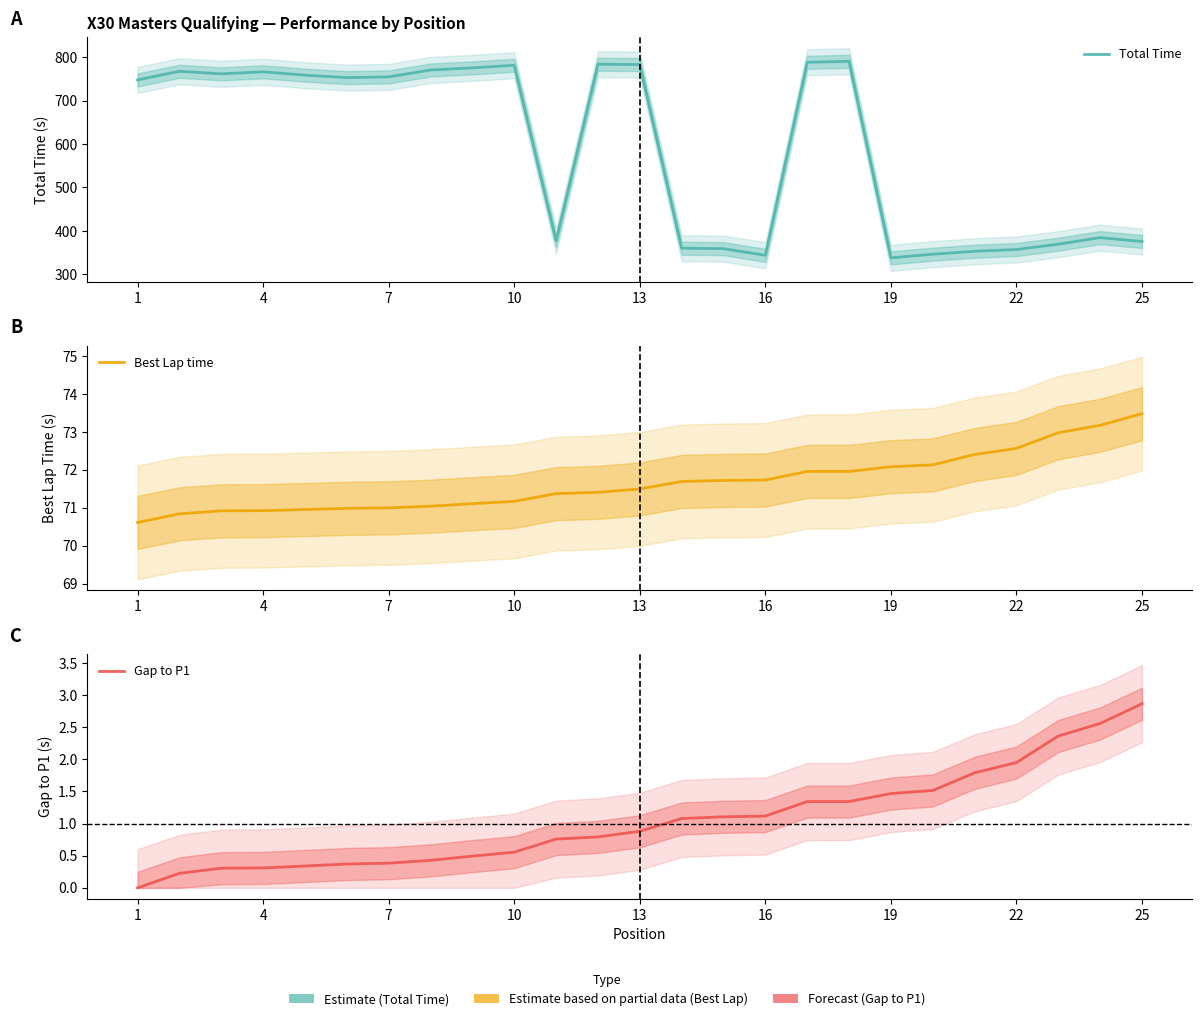

True or false: Total Time and Gap to P1 intersect in this chart.

False